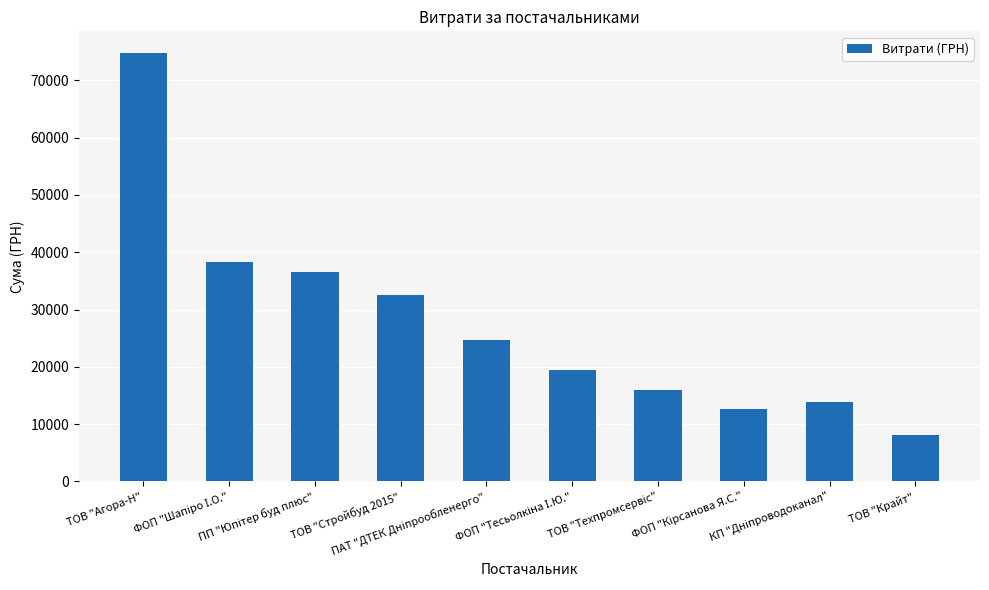

How many distinct data groups are displayed?

1